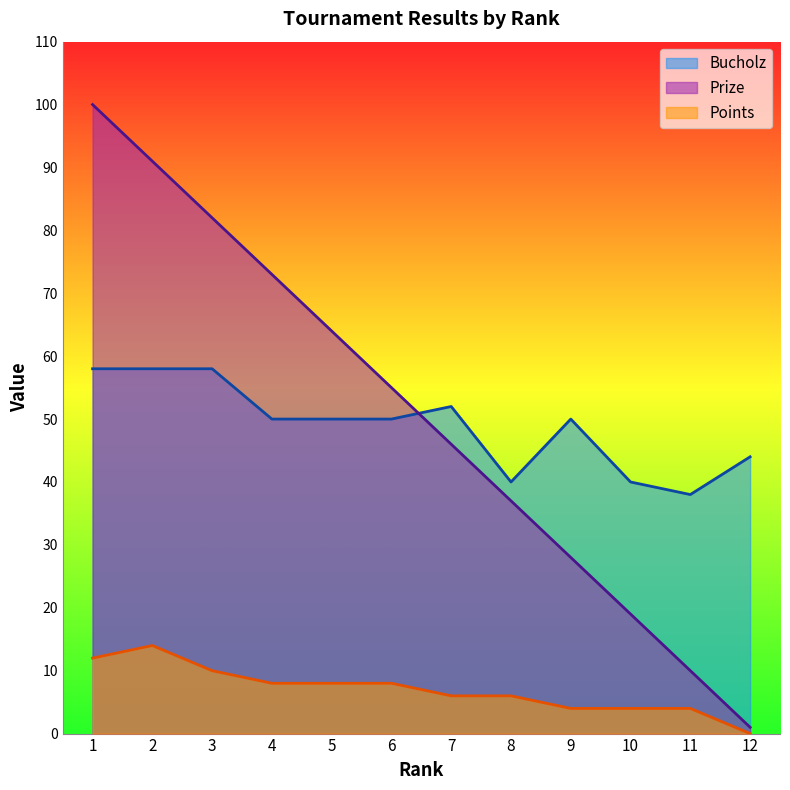

Is it true that Prize equals 91 at 2?

True